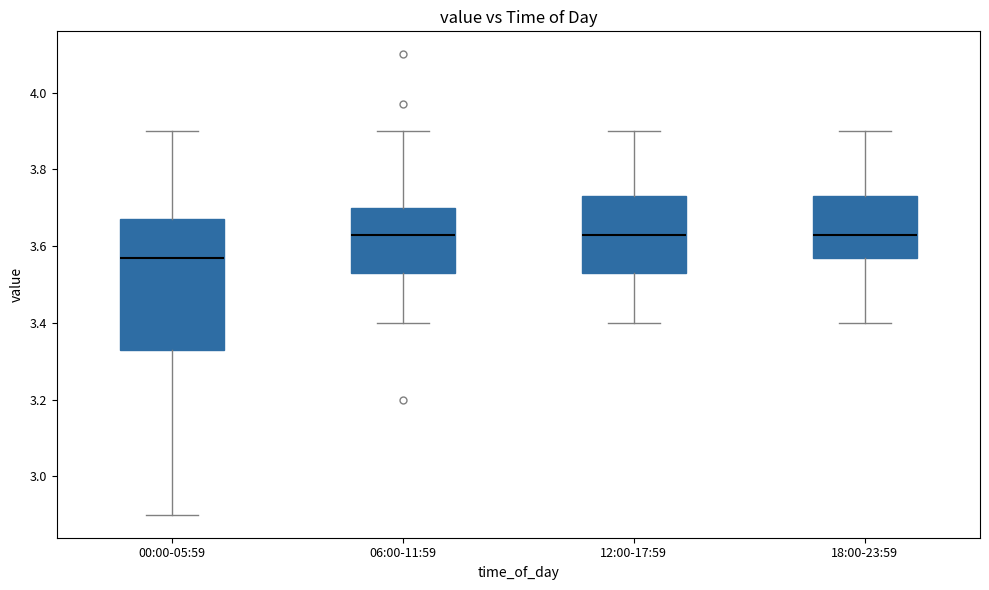

Comparing the boxes themselves (not the whiskers), which one is the tallest?

00:00-05:59